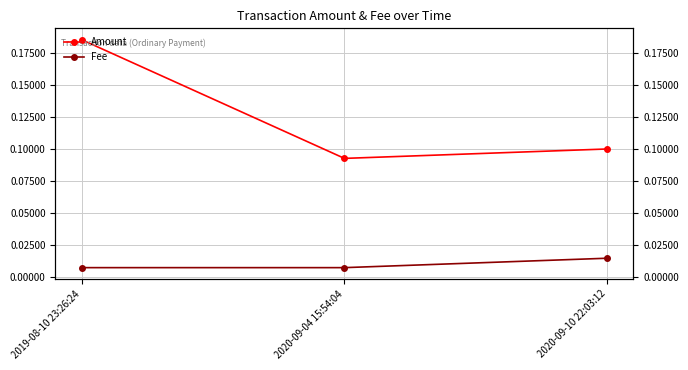

Is the value of Amount at 2020-09-10 22:03:12 greater than the value of Fee at 2020-09-04 15:54:04?

Yes